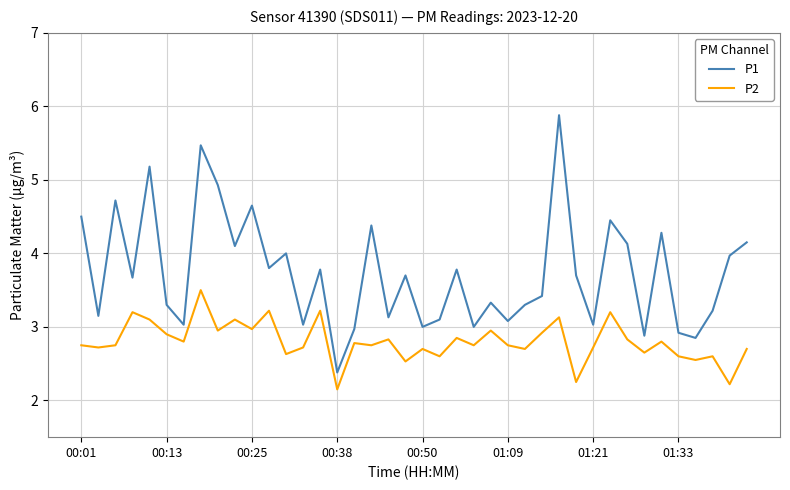

True or false: P2 and P1 cross at least once.

False